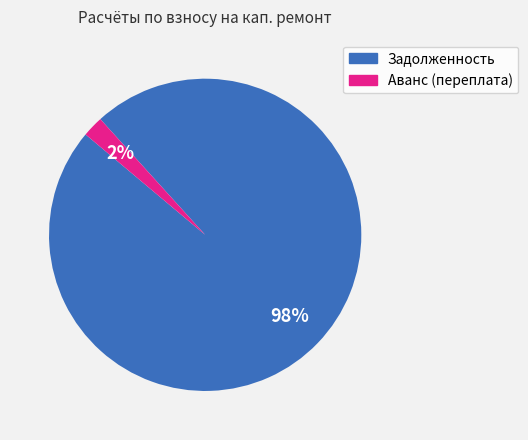

To the nearest percent, what is the average slice percentage?

50%